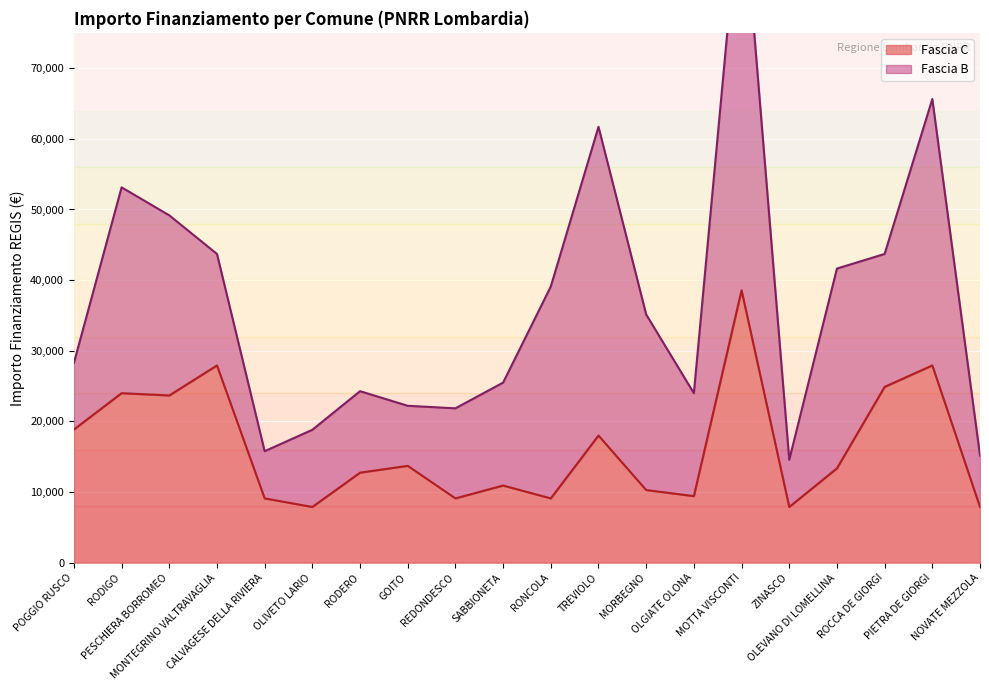

Reading right to left, what are all the values shown in this chart?

NOVATE MEZZOLA=7891	PIETRA DE GIORGI=27922	ROCCA DE GIORGI=24887	OLEVANO DI LOMELLINA=13354	ZINASCO=7891	MOTTA VISCONTI=38565	OLGIATE OLONA=9427	MORBEGNO=10284	TREVIOLO=17997	RONCOLA=9105	SABBIONETA=10926	REDONDESCO=9105	GOITO=13712	RODERO=12747	OLIVETO LARIO=7891	CALVAGESE DELLA RIVIERA=9105	MONTEGRINO VALTRAVAGLIA=27922	PESCHIERA BORROMEO=23673	RODIGO=23996	POGGIO RUSCO=18854